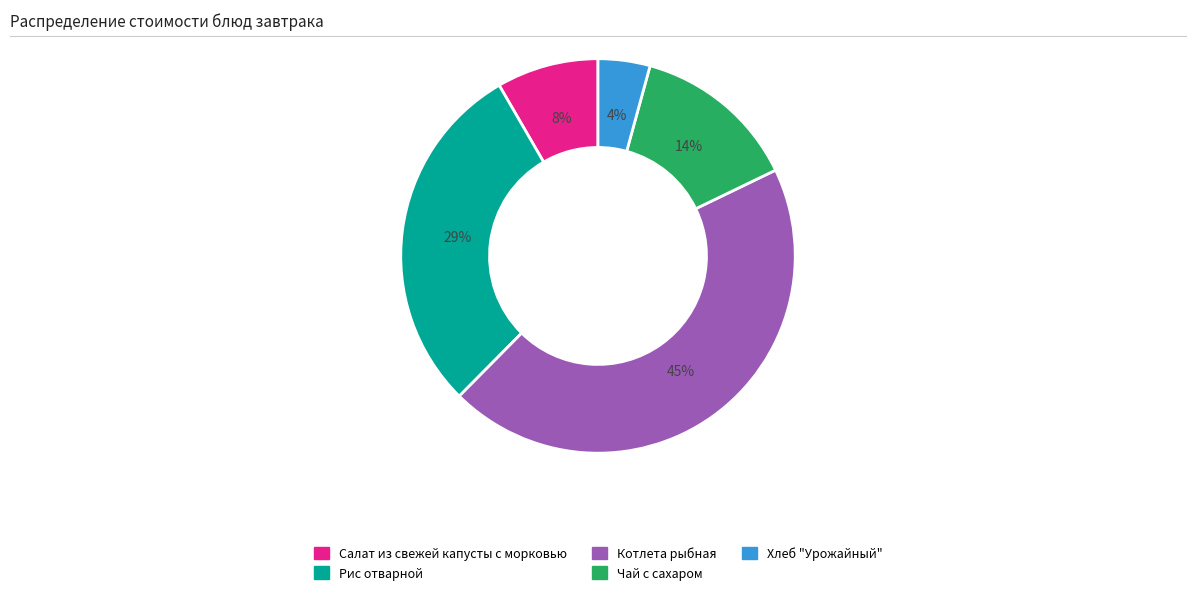

How many slices are in this pie chart?

5